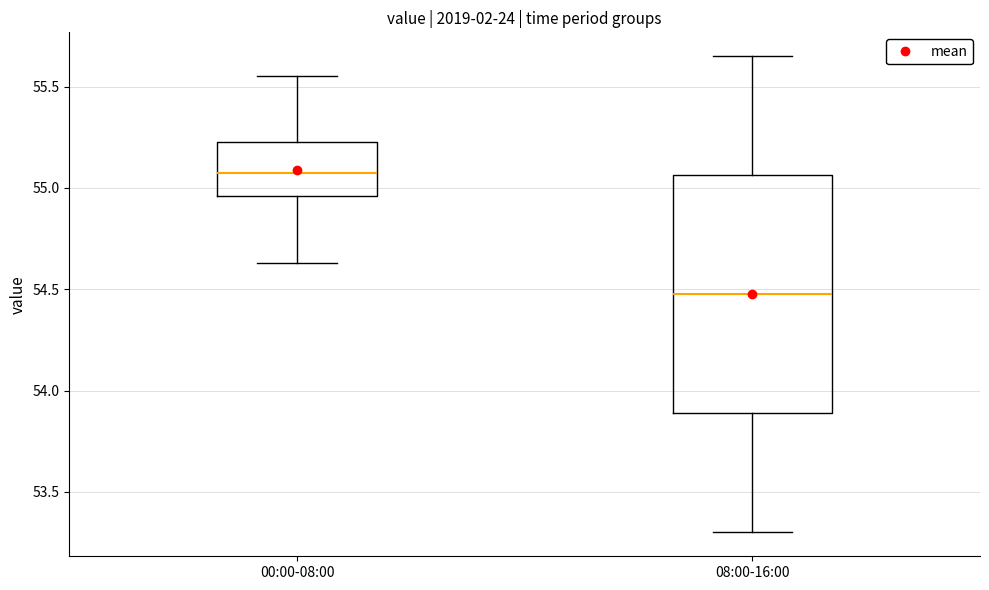

Which box's median line is the lowest?

08:00-16:00